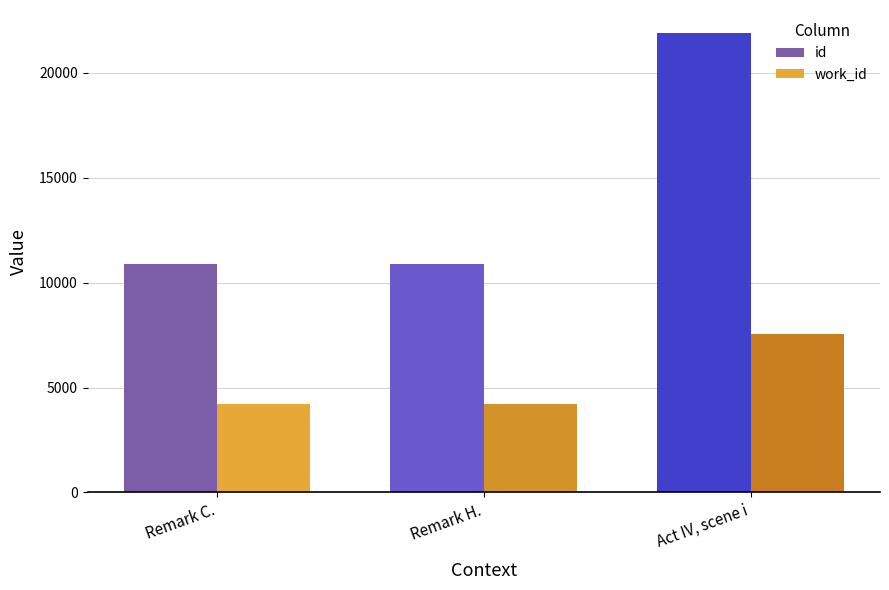

The value of id at Remark H. is 10892. True or false?

True